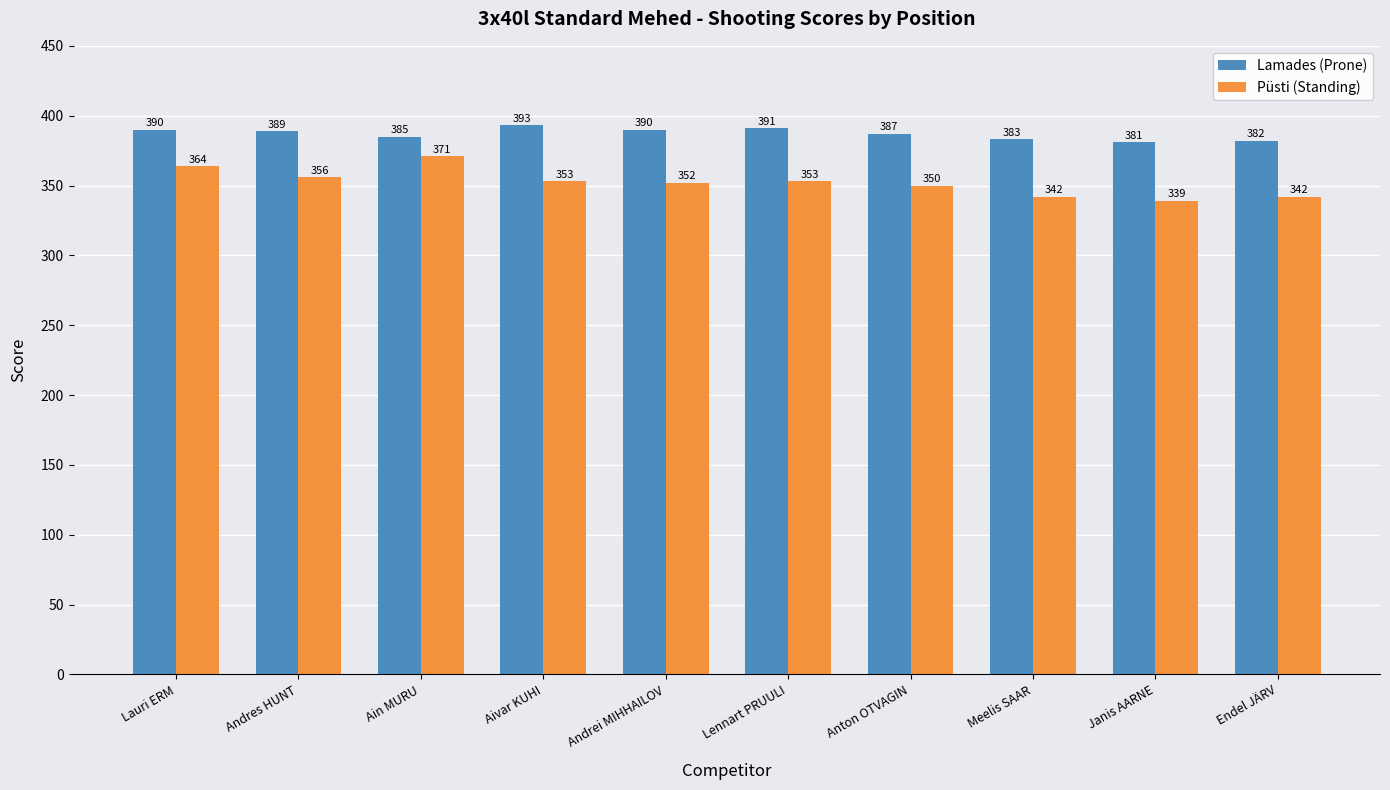

Rank the series by their maximum value, from lowest to highest.

Püsti (Standing), Lamades (Prone)